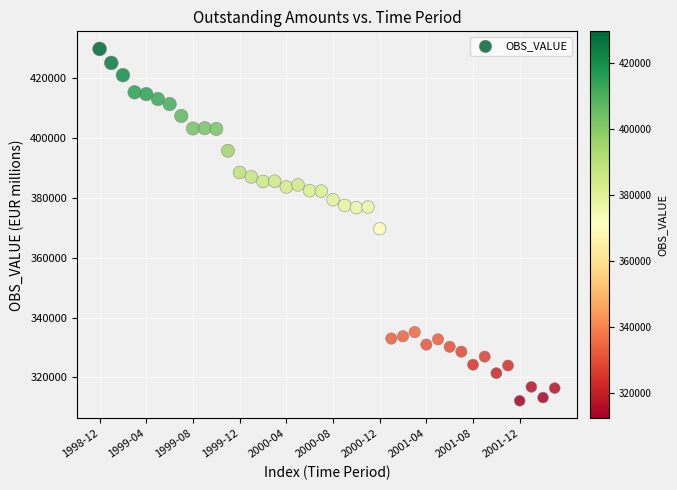

What Y value in the scatter plot is closest to 370974?

369668.4